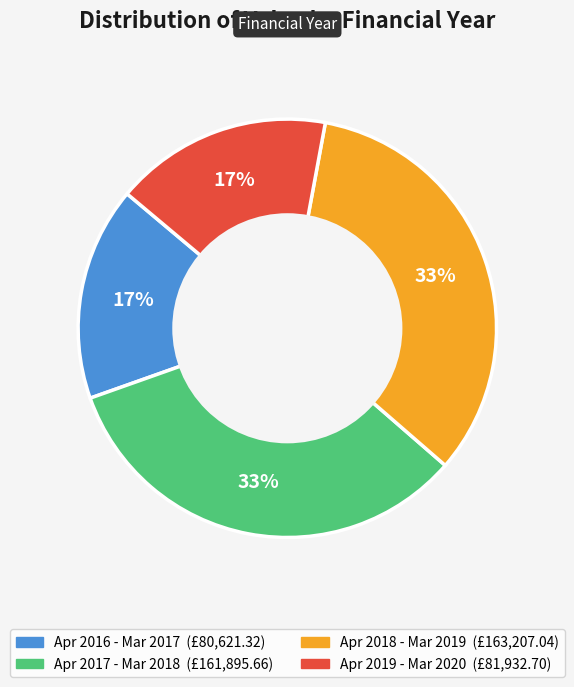

Is there a majority slice in this chart?

No